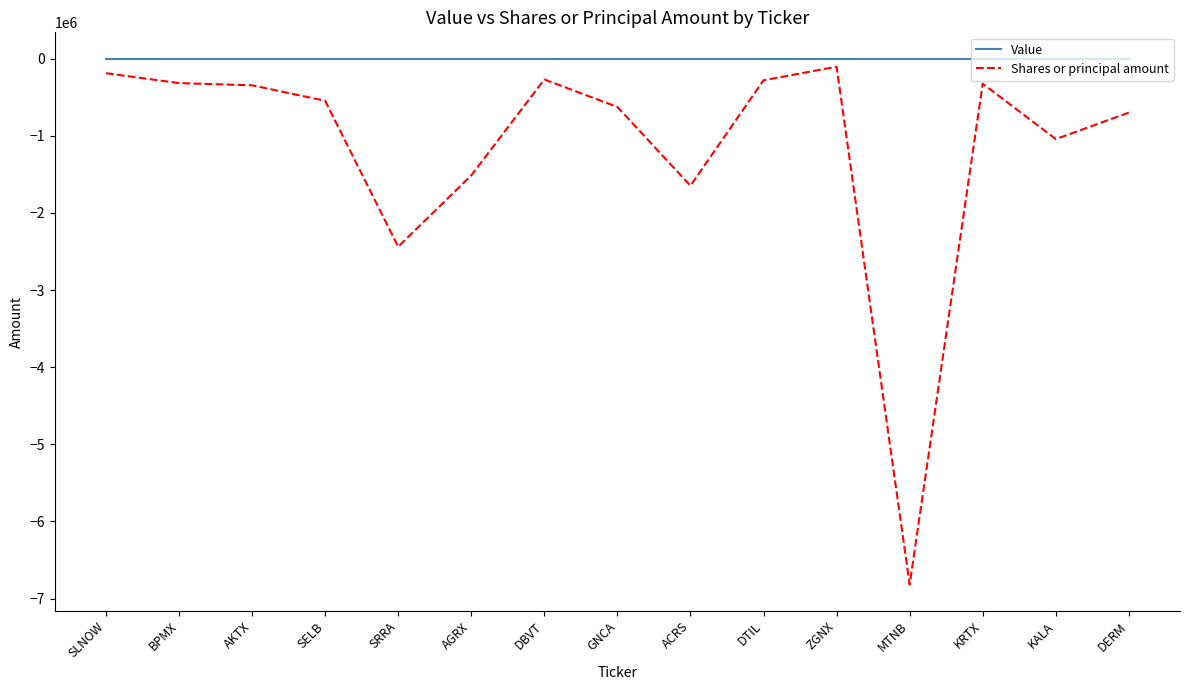

What is the difference between the Shares or principal amount values at DTIL and SRRA?

2157759